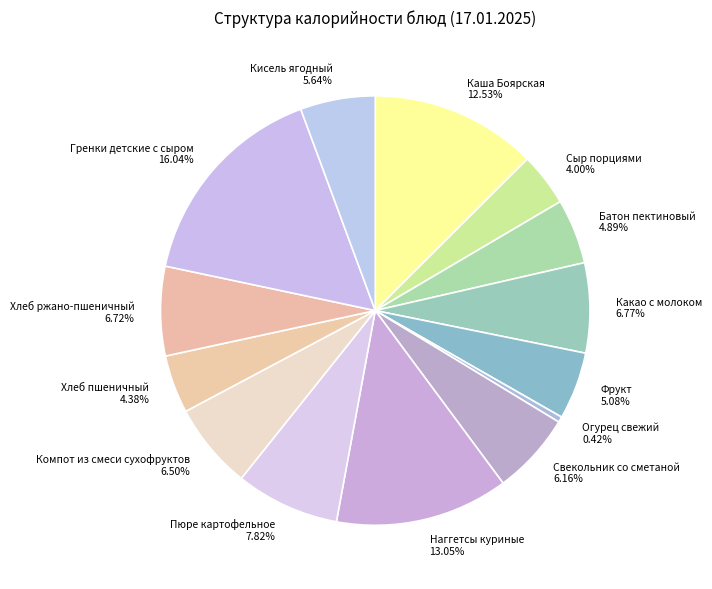

What percentage is NOT represented by Наггетсы куриные?

87.0%